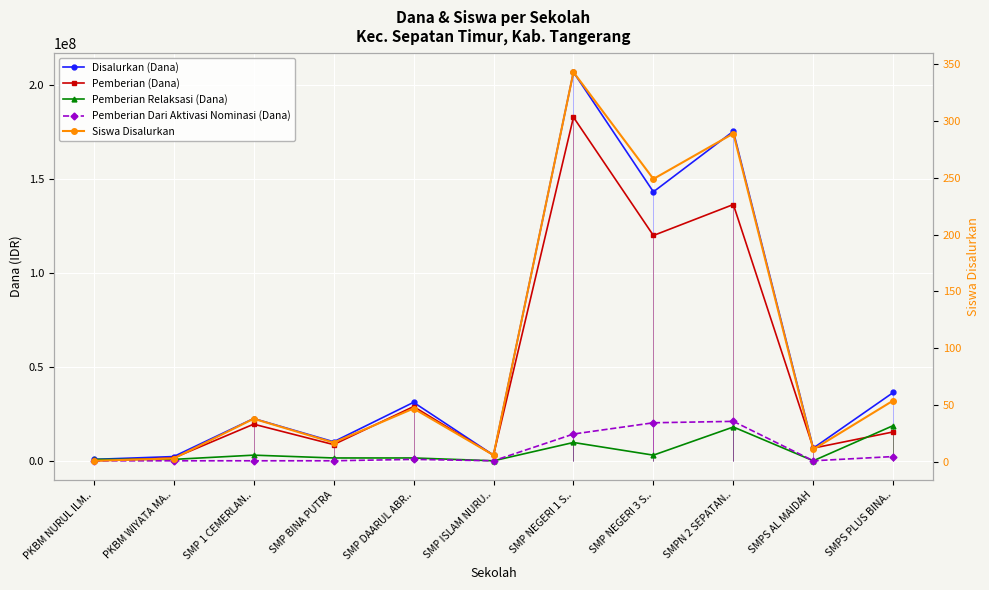

Rank the series by their maximum value, from highest to lowest.

Disalurkan (Dana), Pemberian (Dana), Pemberian Dari Aktivasi Nominasi (Dana), Pemberian Relaksasi (Dana), Siswa Disalurkan